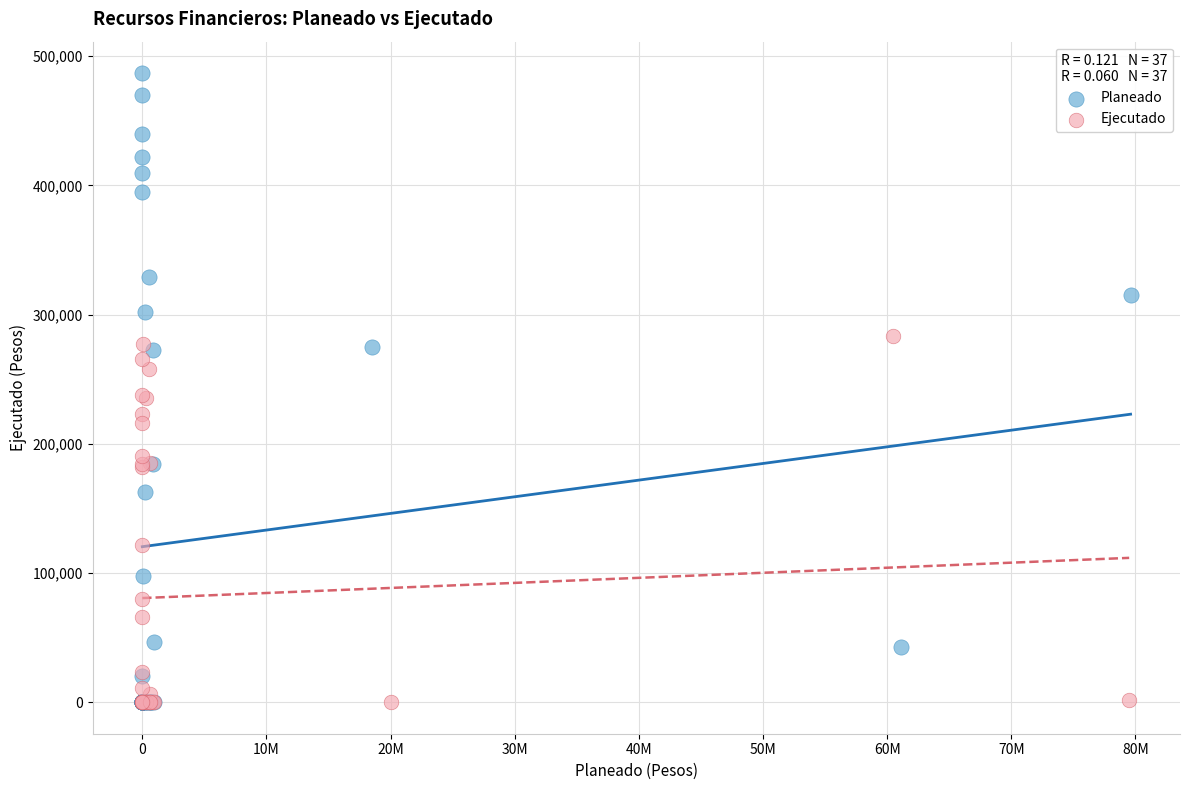

Which series has the widest spread of Y values?

Planeado